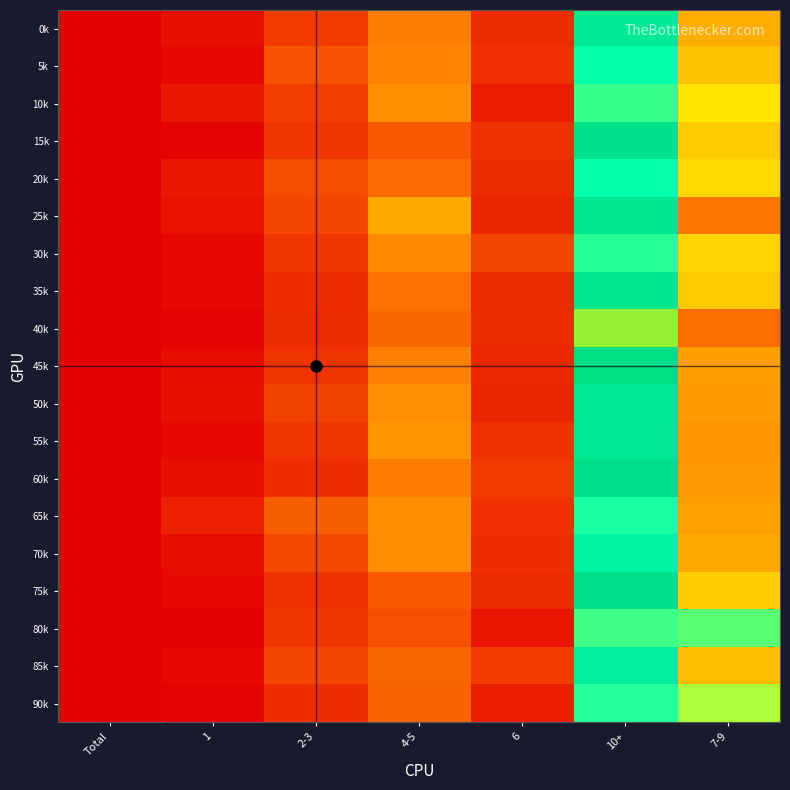

Between 4-5 and 6, which series saw the biggest shift?

25k